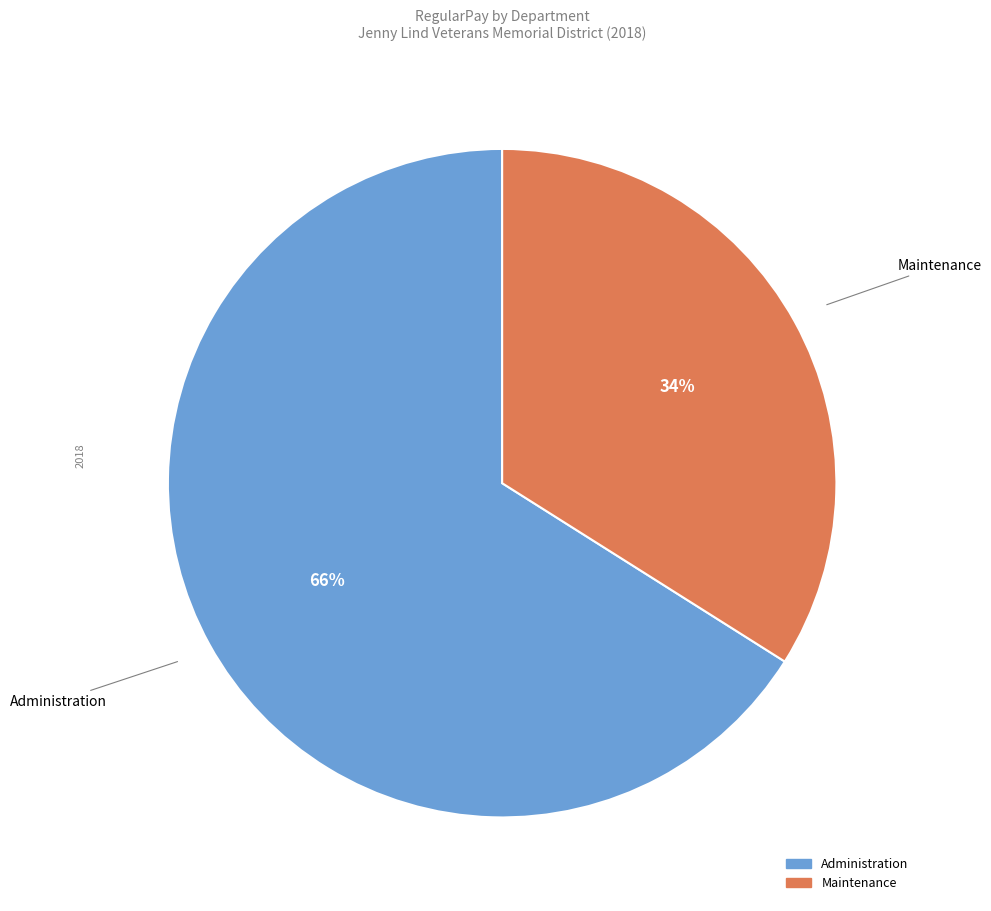

Is it true that Maintenance is 34% of the pie?

True